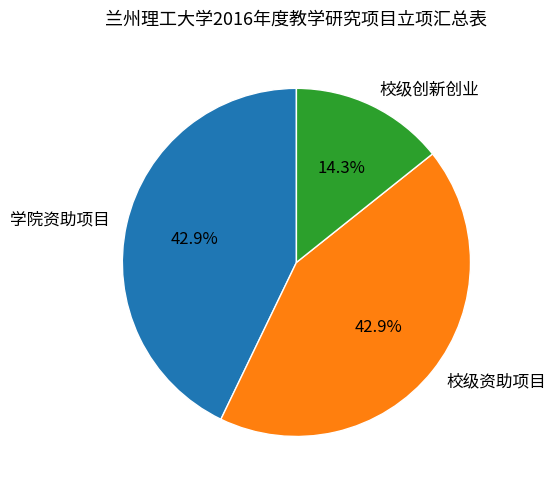

Which category has the smallest portion of the pie?

校级创新创业